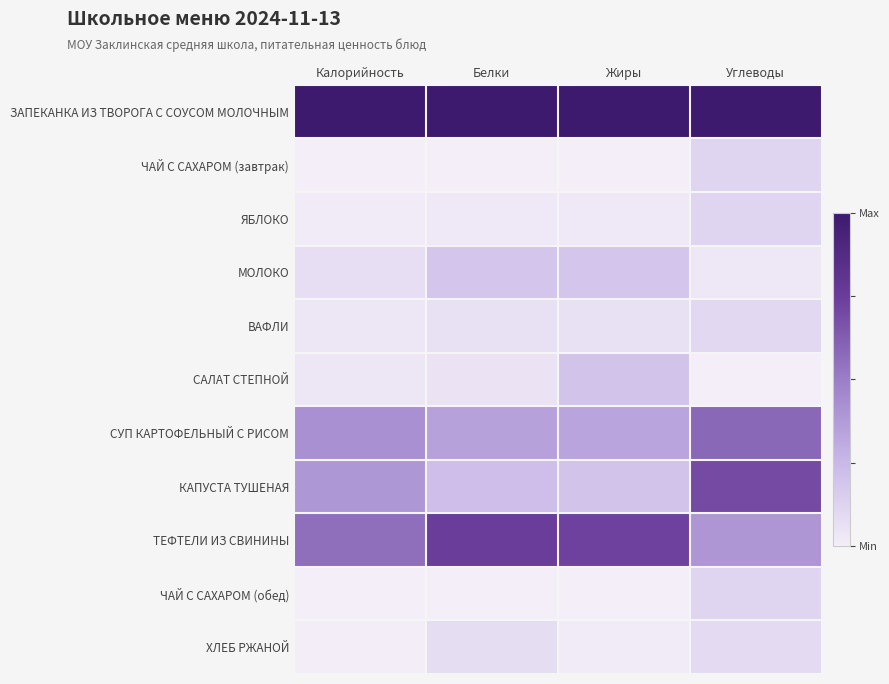

Count the number of categories in the chart.

4